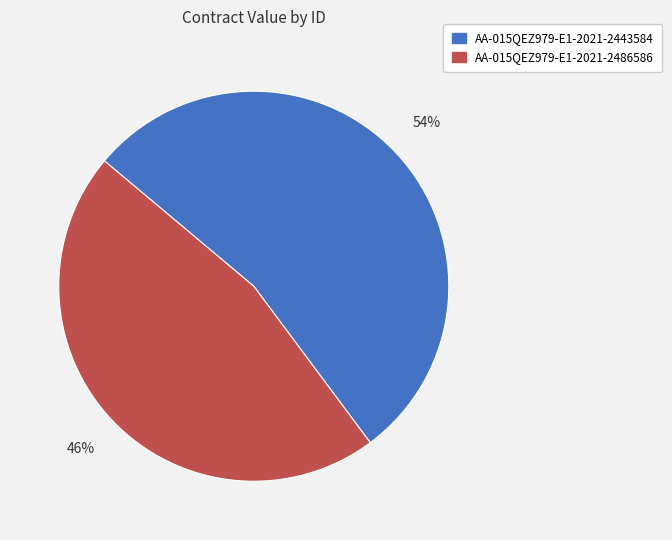

To the nearest percent, what percentage of the pie is AA-015QEZ979-E1-2021-2443584?

54%